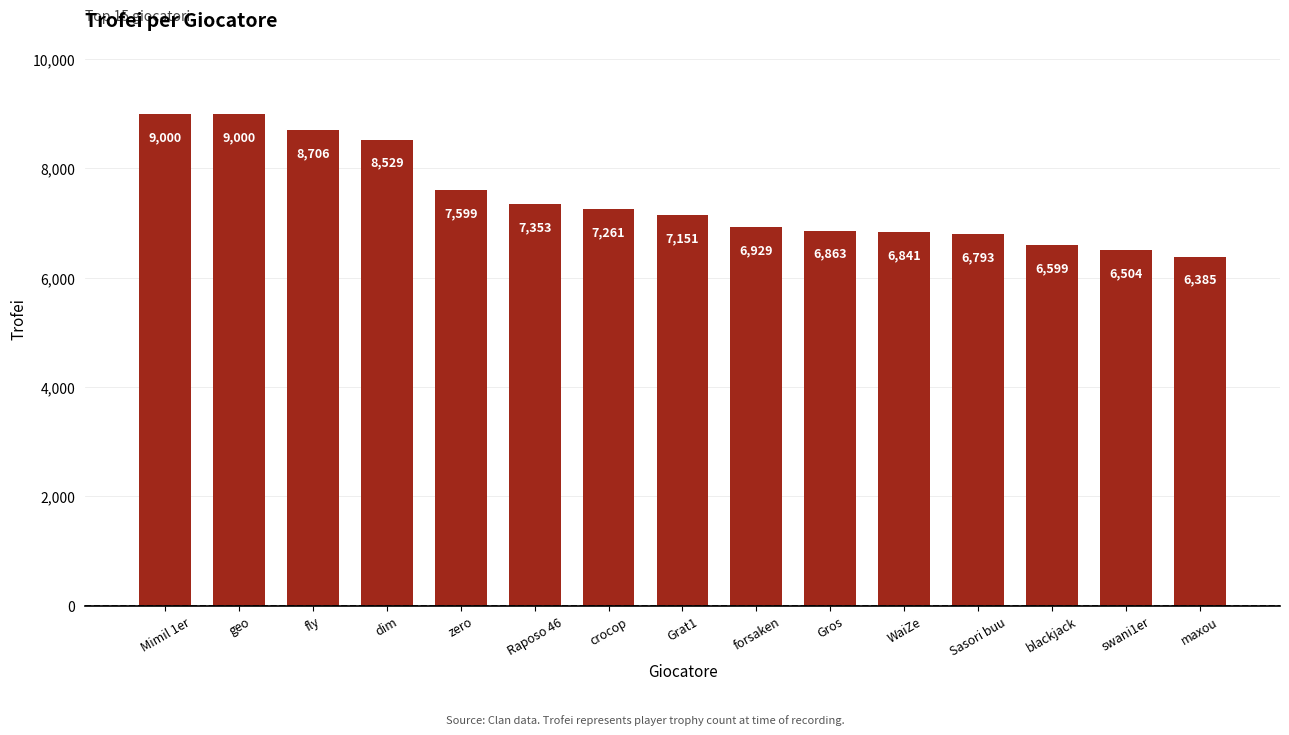

What is the average value?

7434